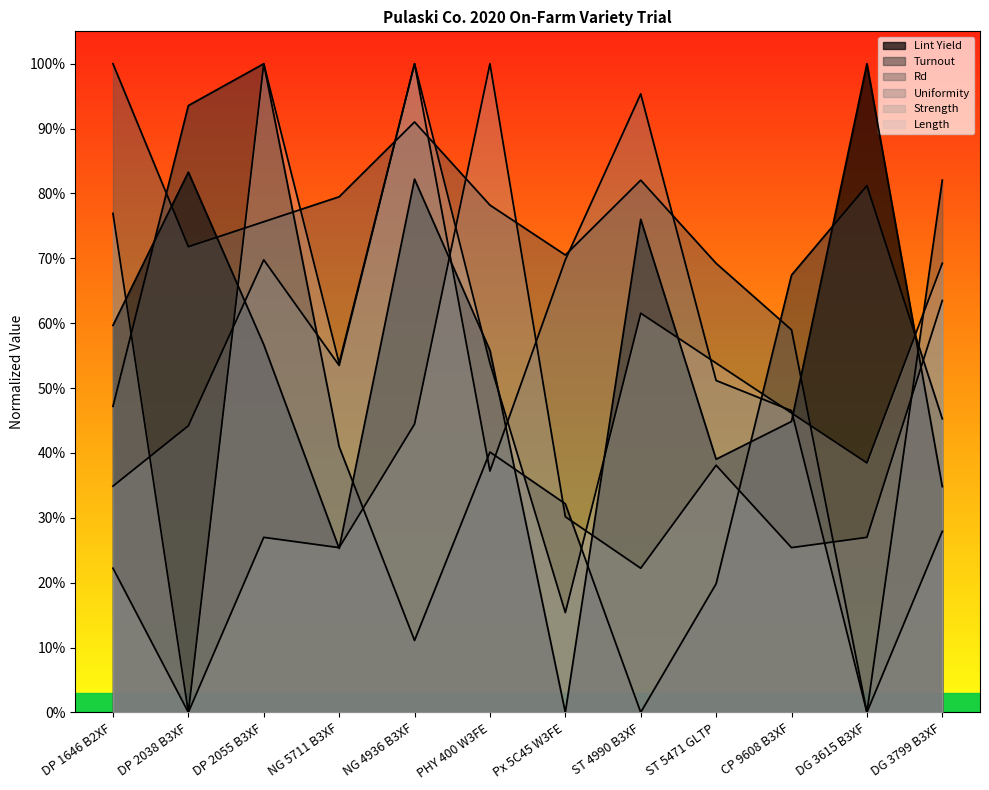

What is the average value of the Rd series?

0.7